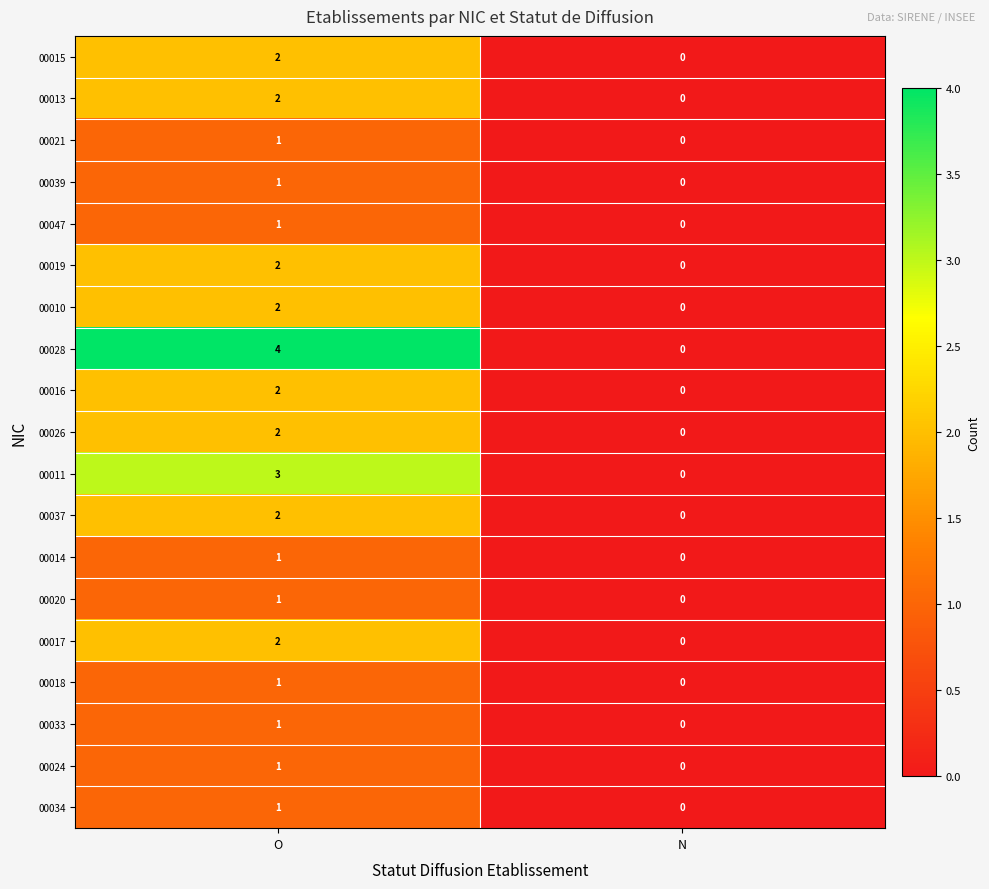

The 00020 series shows 1 at O. True or false?

True